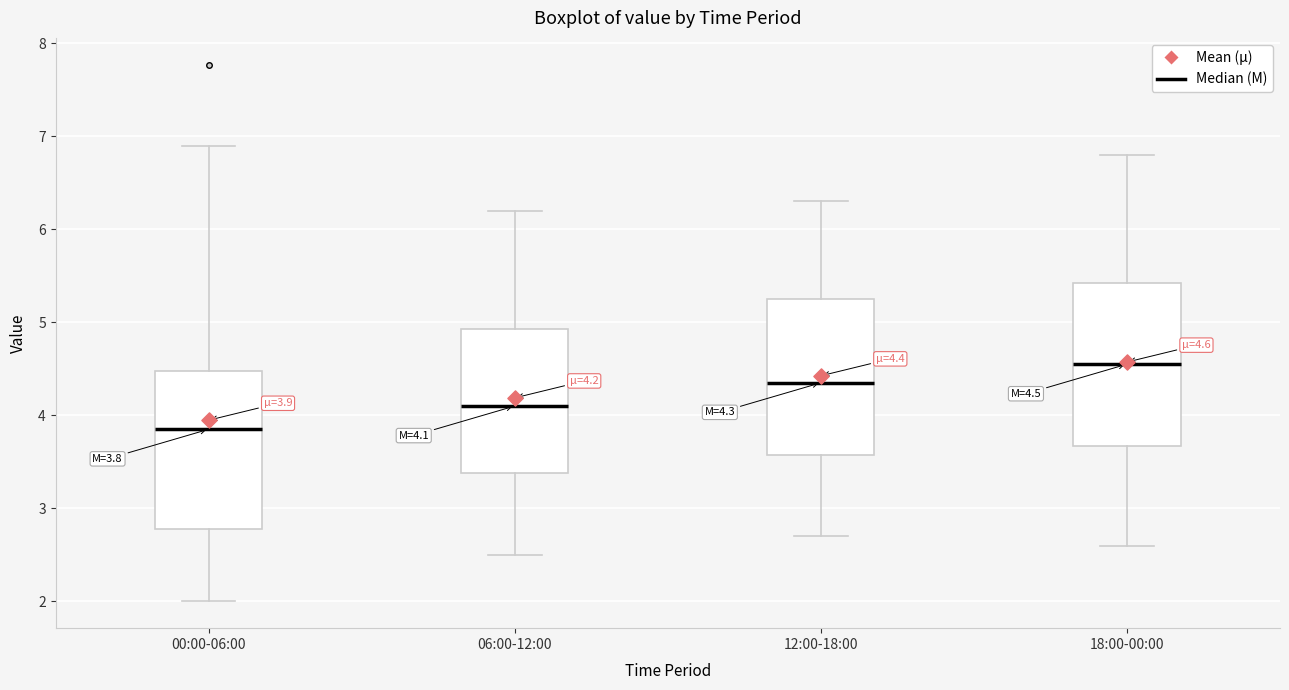

Which box's median line is the lowest?

00:00-06:00